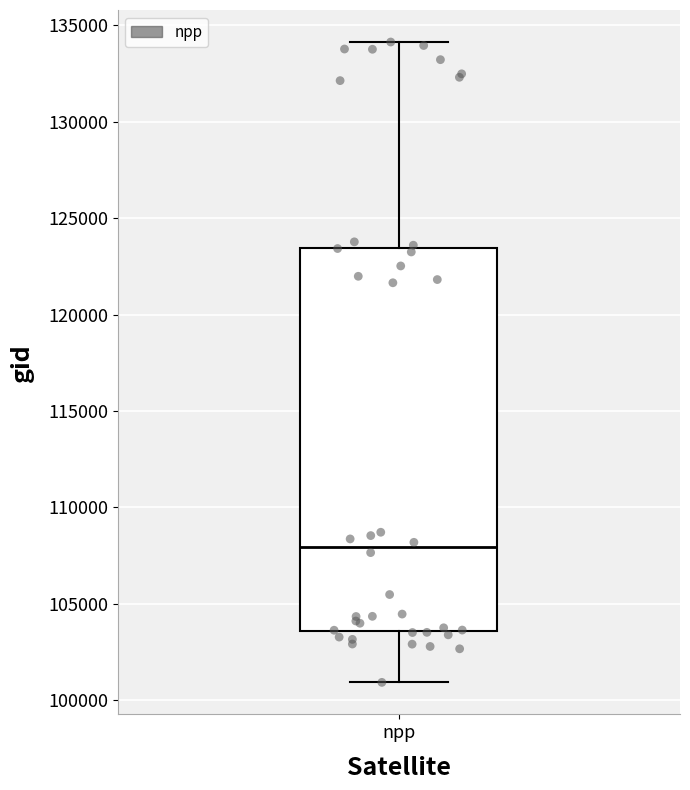

Where does the median line of the box for npp sit on the y-axis? The values are not printed on the chart, so give them approximately, as read against the axis.

108000